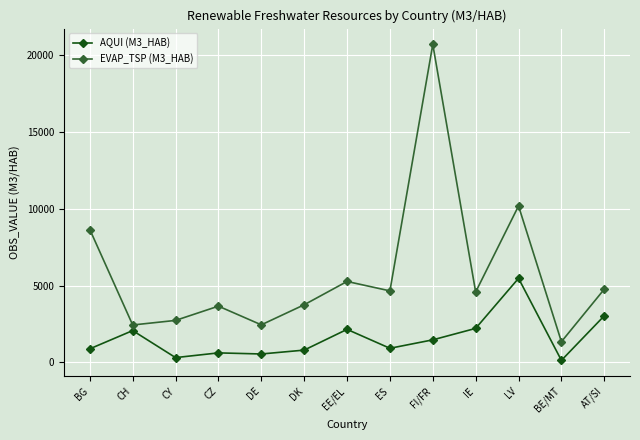

At which category does AQUI (M3_HAB) reach its first local peak?

CH